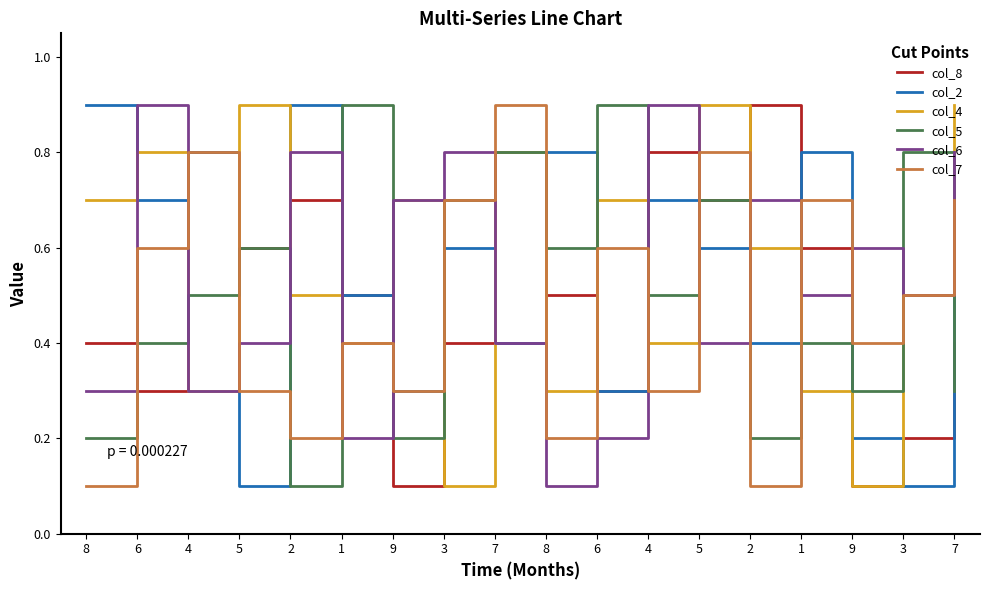

How many lines are shown in the chart?

6